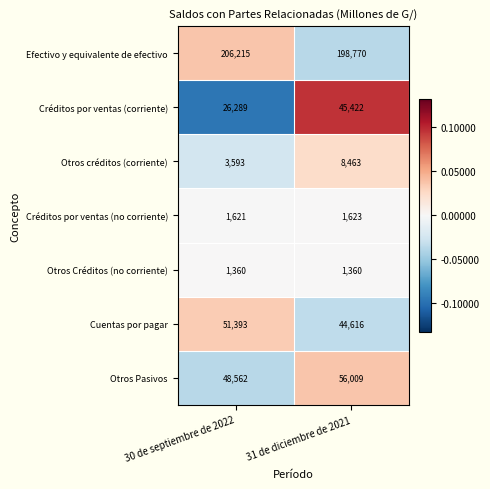

What is the sum of all Otros Créditos (no corriente) values?

2720